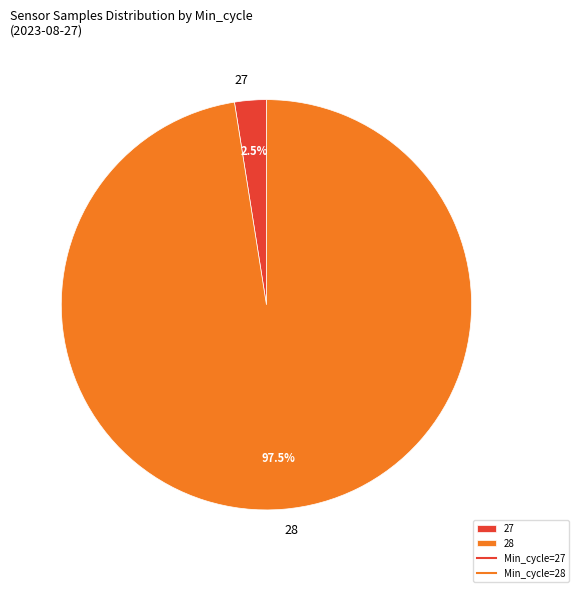

Does 28 represent more than half of the total?

Yes